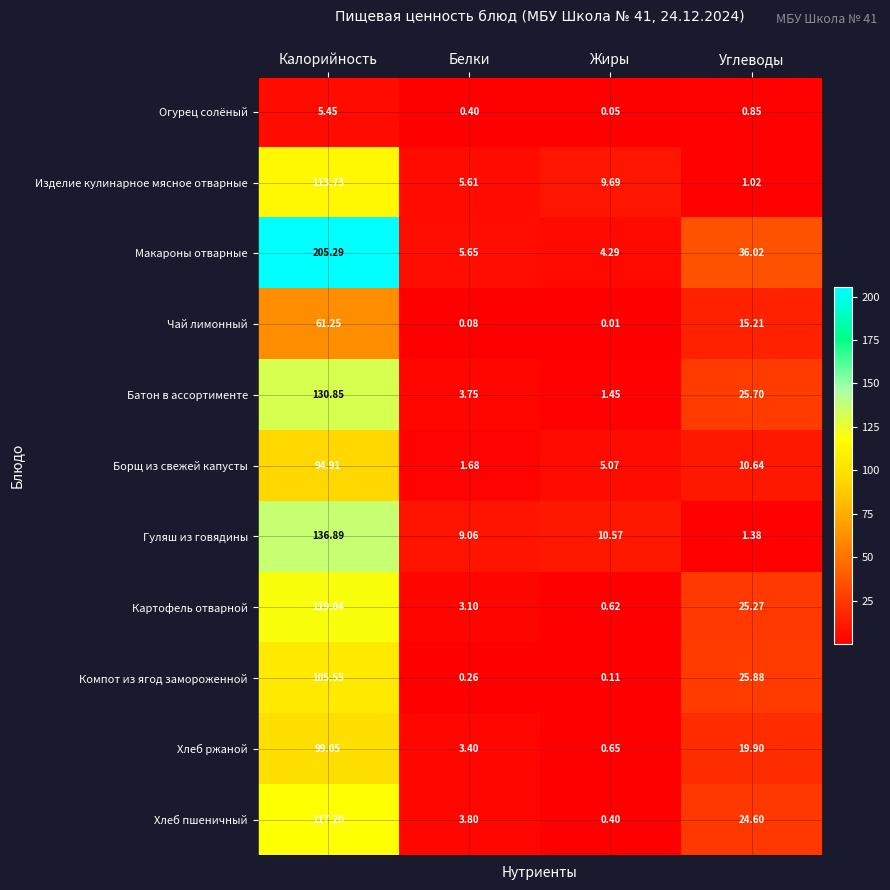

At which label does Хлеб пшеничный first exceed 24?

Калорийность